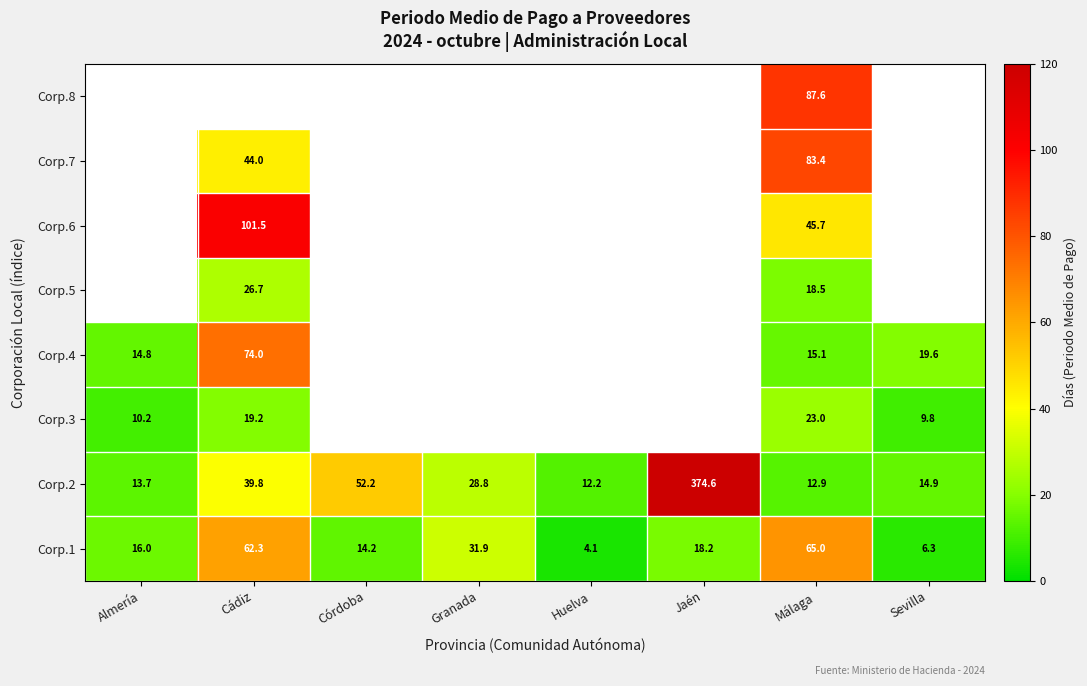

What is the average value of the Corp.1 series?

27.3